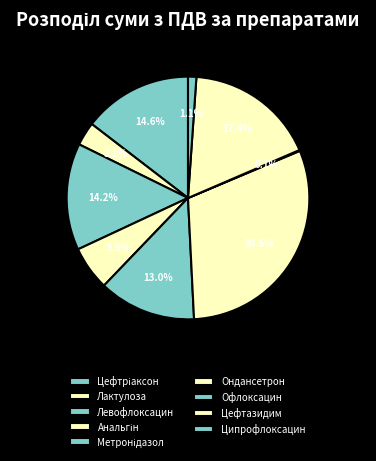

How many slices are in this pie chart?

9